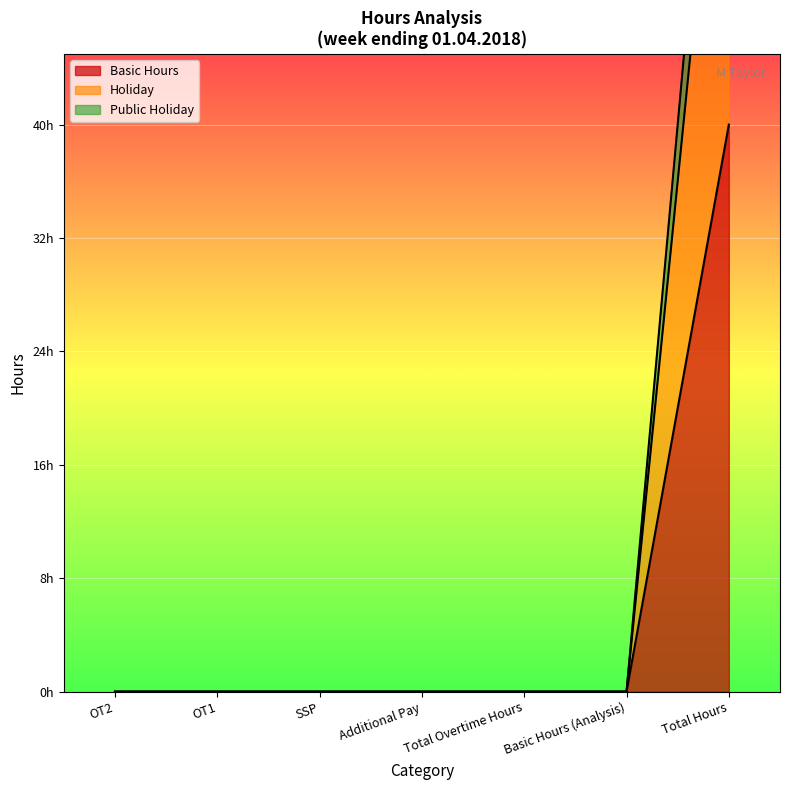

List the series in order of their peak value, highest first.

Holiday, Public Holiday, Basic Hours